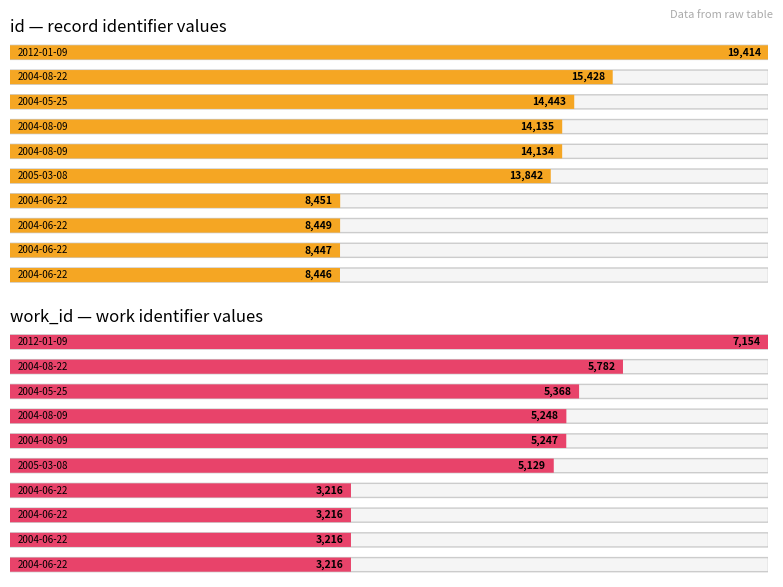

The work_id series shows 3425 at 2005-03-08. True or false?

False